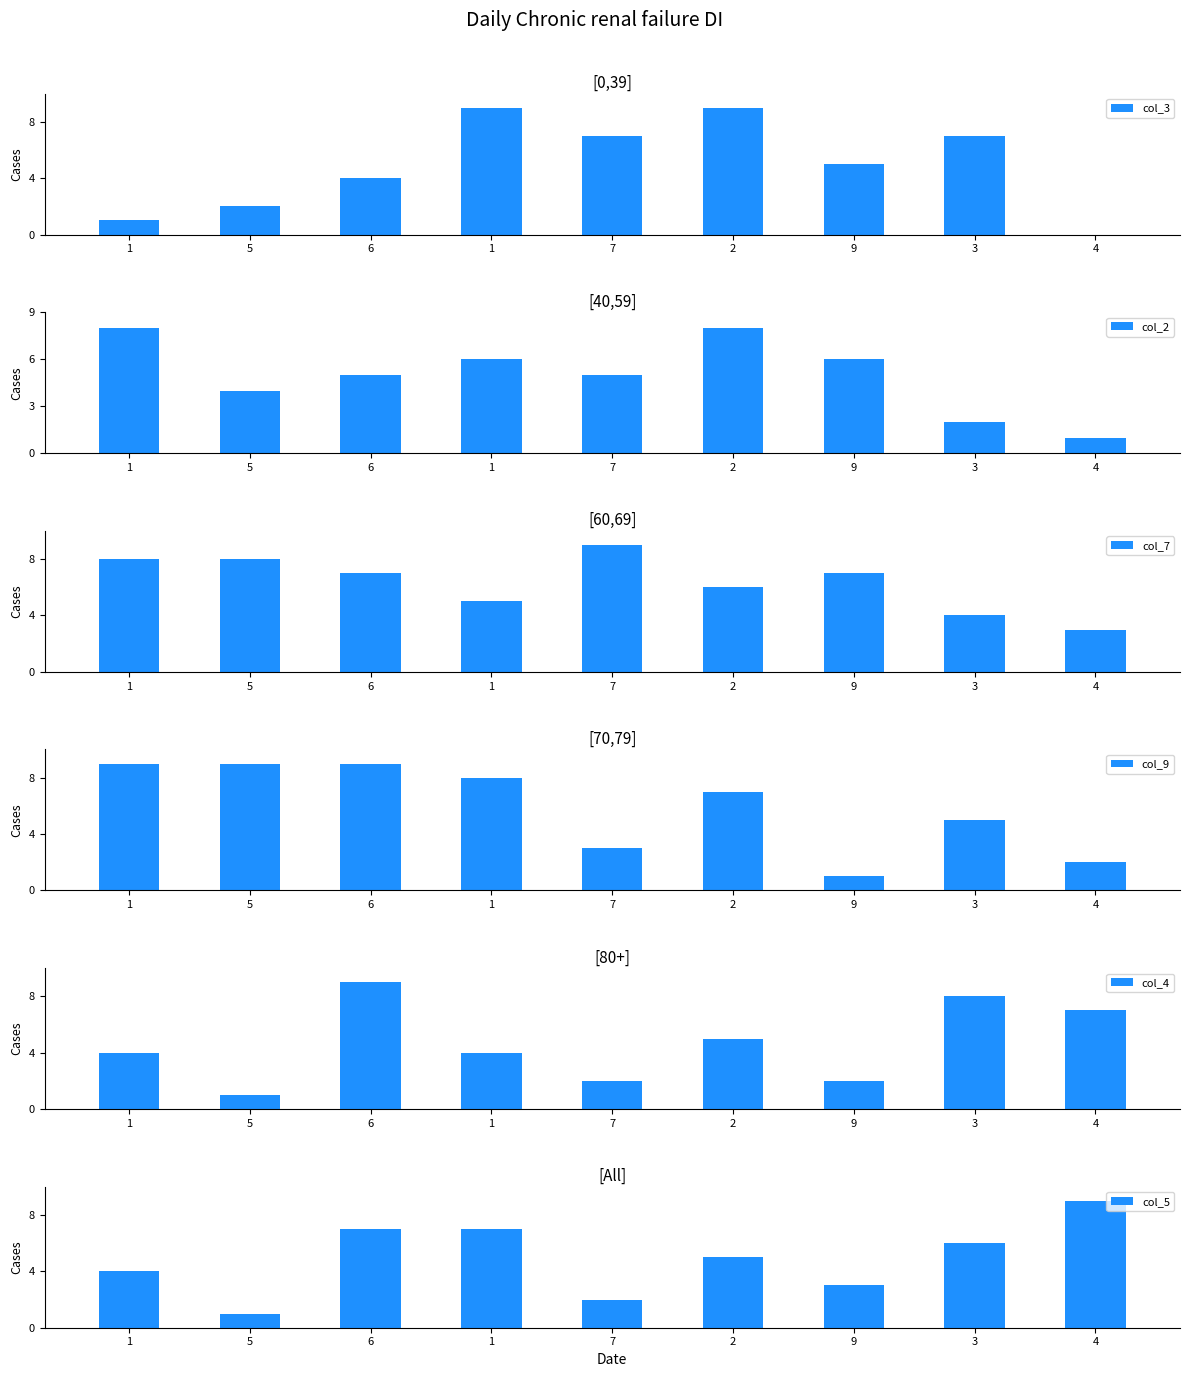

True or false: col_9 has a value of 5 at 3.

True